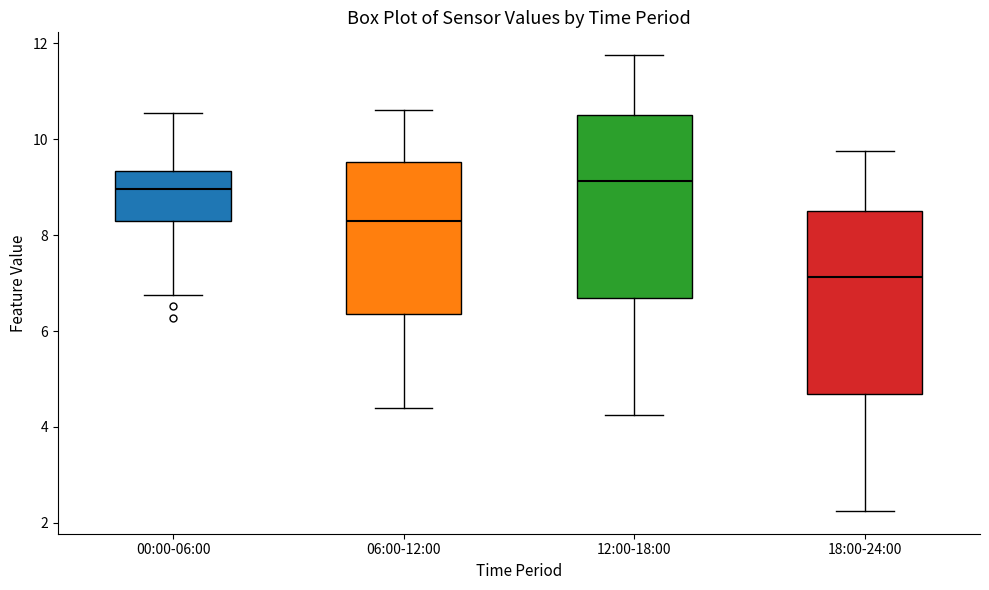

Which box's median line is the lowest?

18:00-24:00